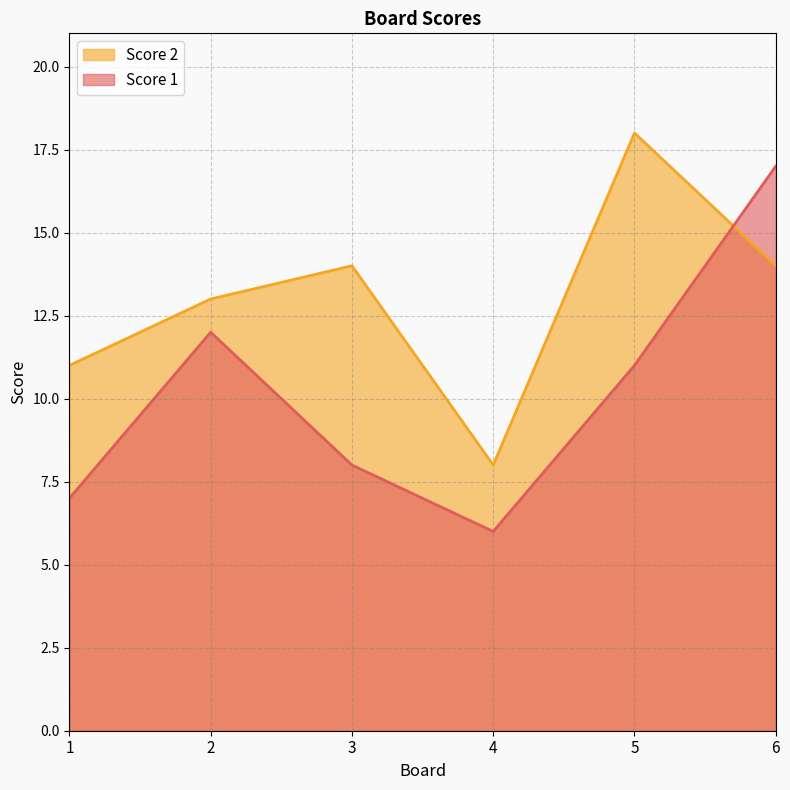

How many values in the Score 2 series exceed 14?

1